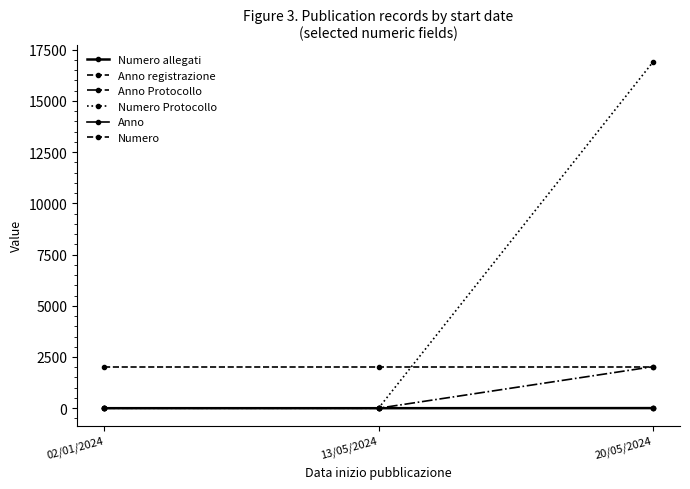

Is this an area chart (filled region under the line)?

No